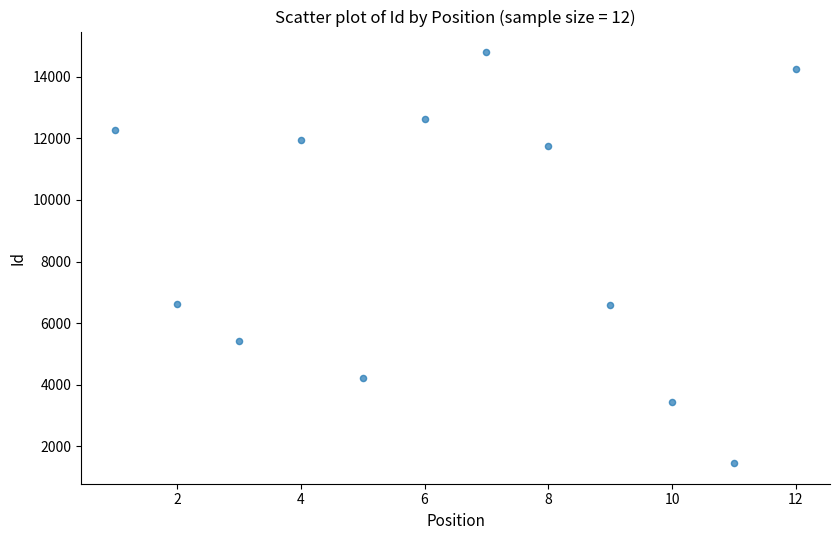

What is the average X value?

6